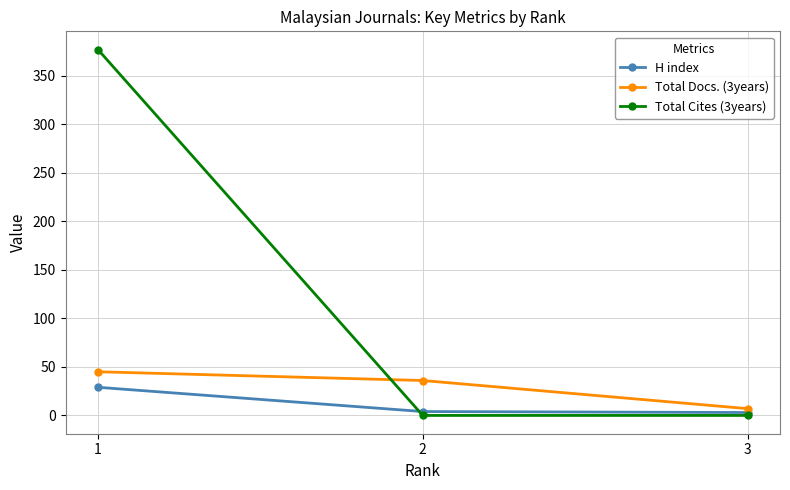

Does the chart display data point markers on the line(s)?

Yes